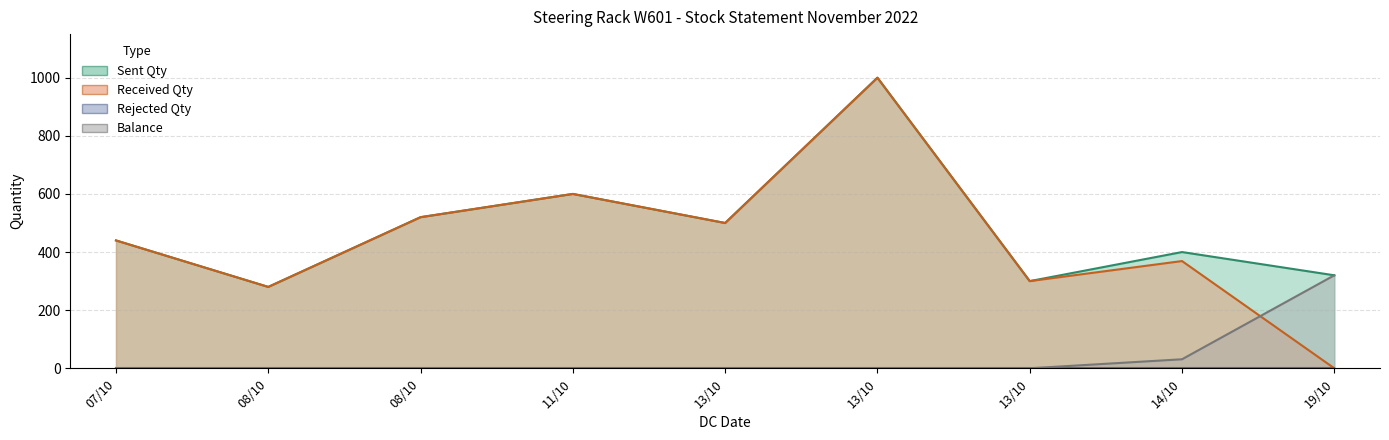

Which series ends up on top after the final intersection of Received Qty and Balance?

Balance